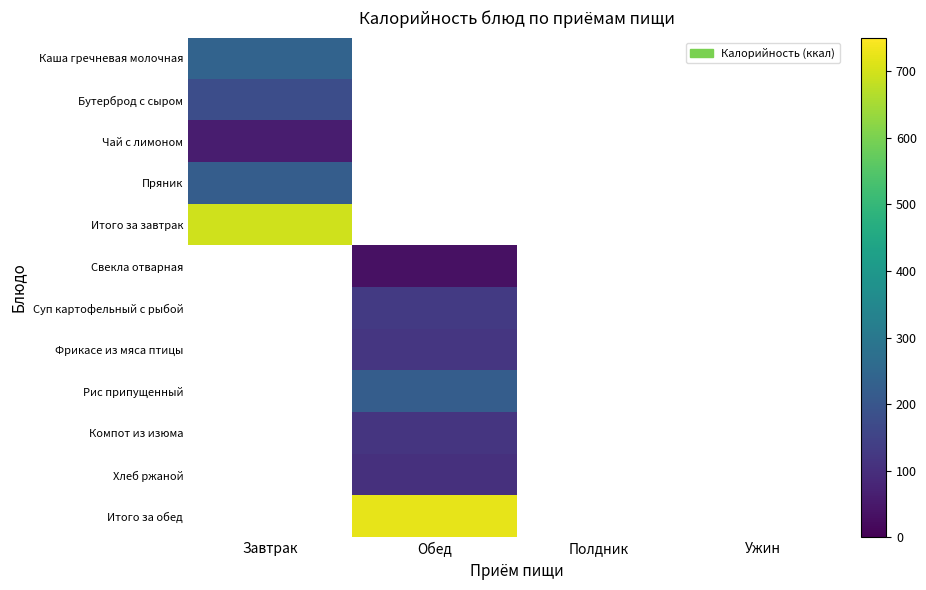

True or false: Свекла отварная has a value of 35.0 at Обед.

True